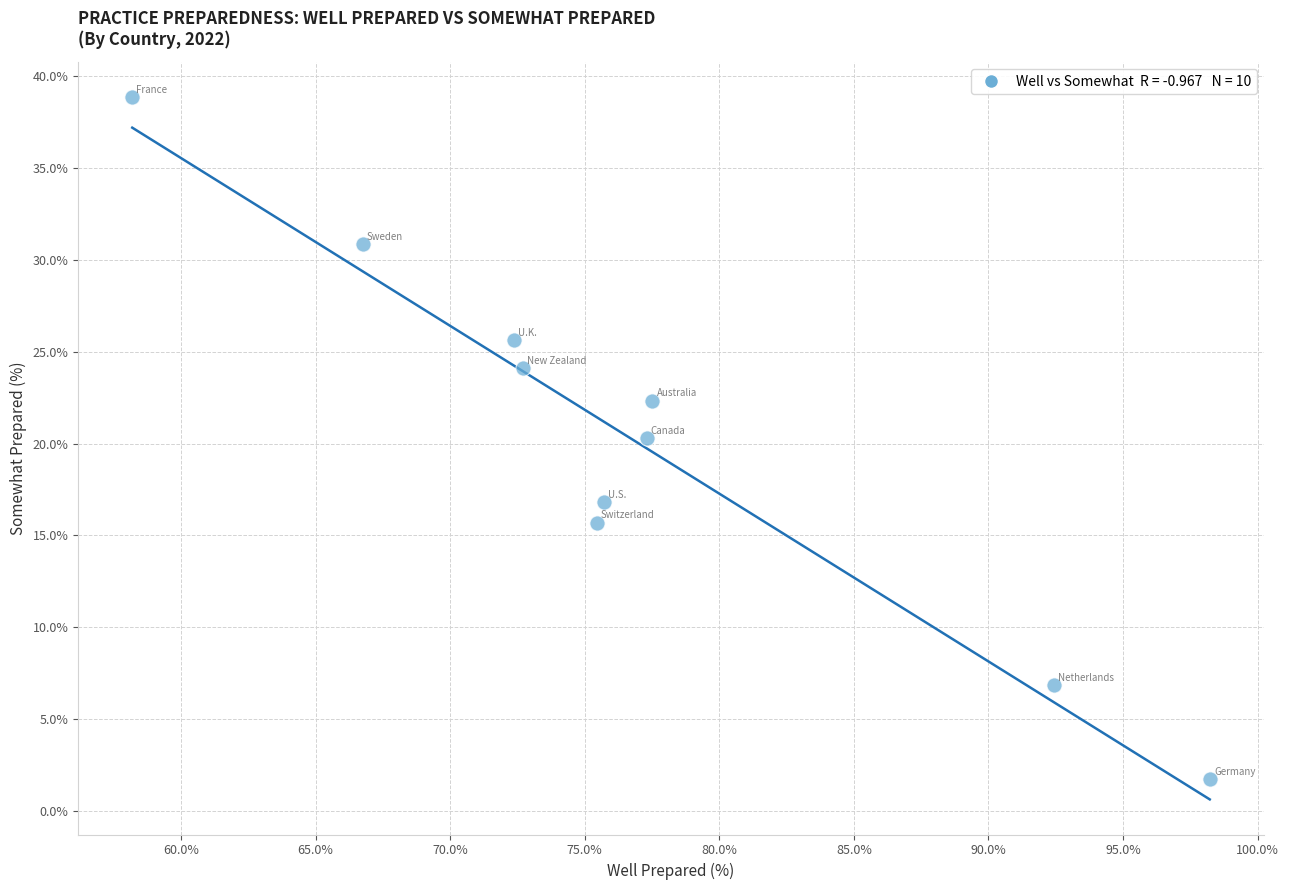

What is the range of X values (max minus min)?

40.0